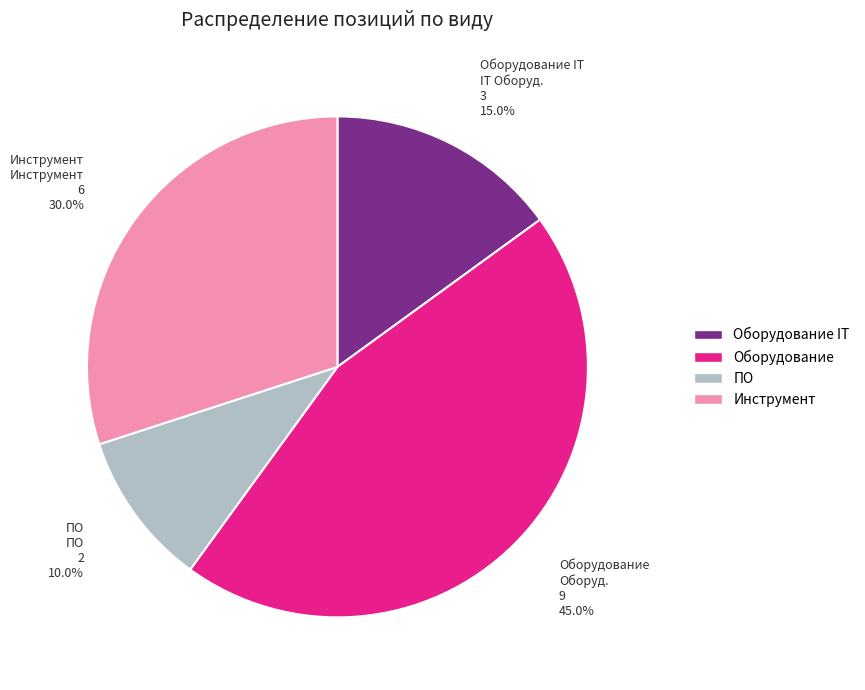

Count the number of slices in the pie.

4